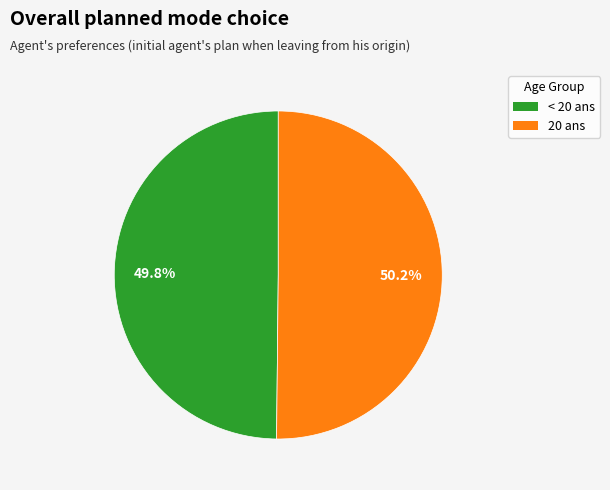

Is there any slice that represents more than half of the pie?

Yes